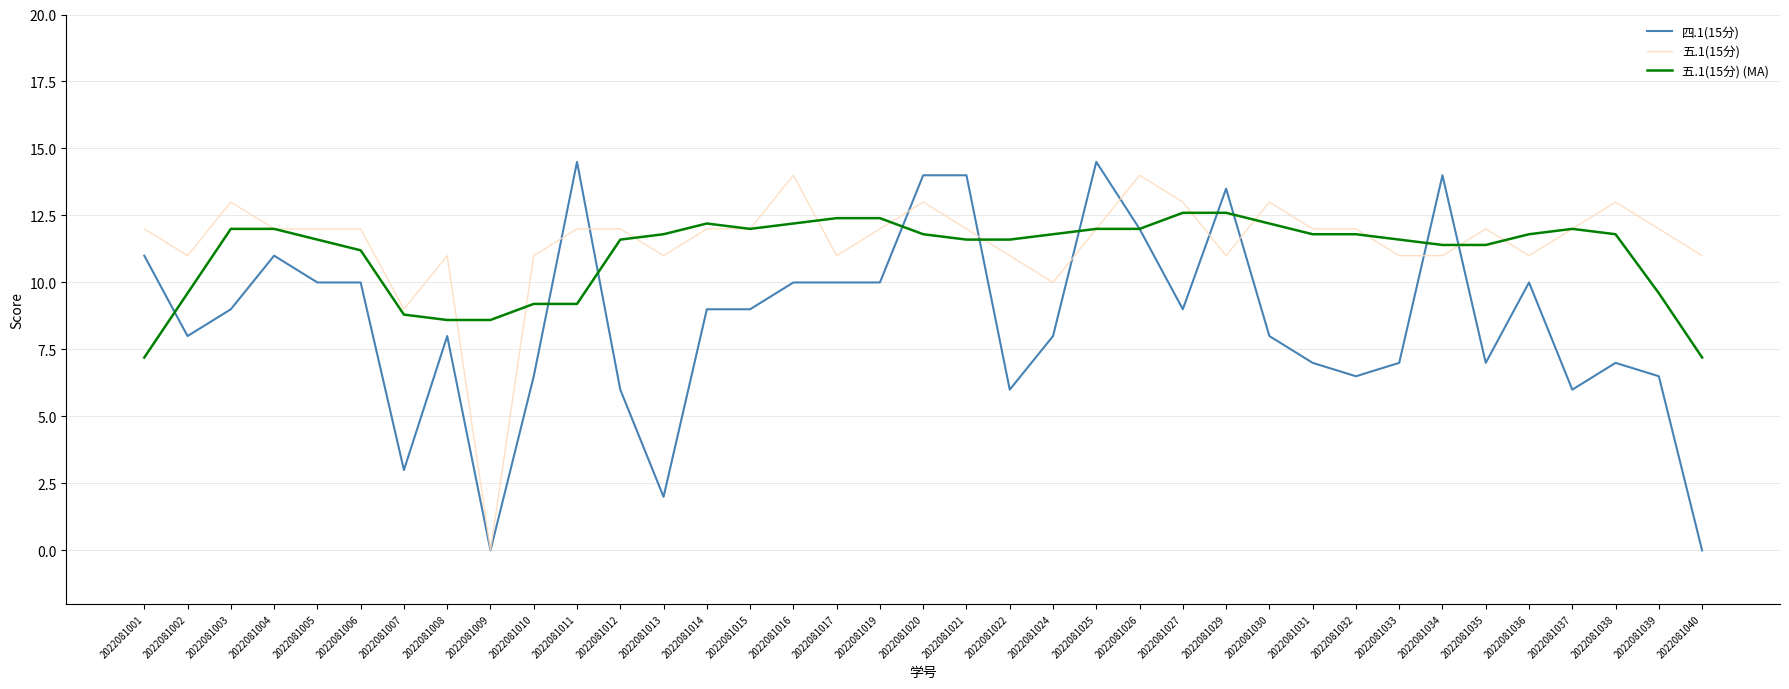

The value of 四.1(15分) at 2022081014 is 15.1. True or false?

False